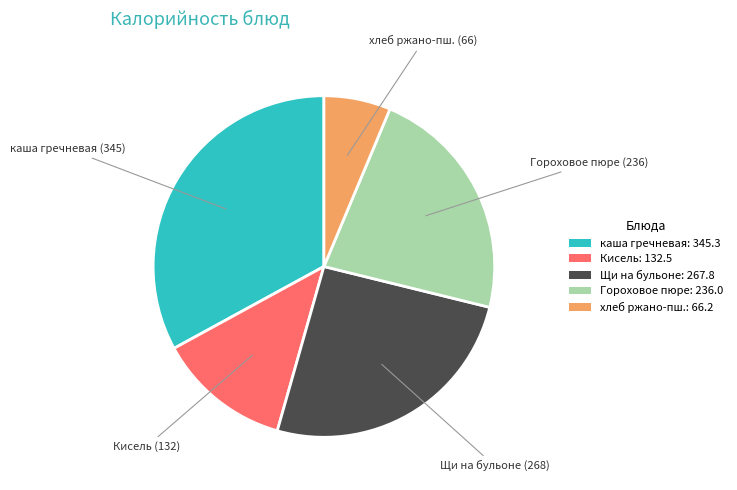

Is Щи на бульоне: 267.8 the majority of the pie?

No